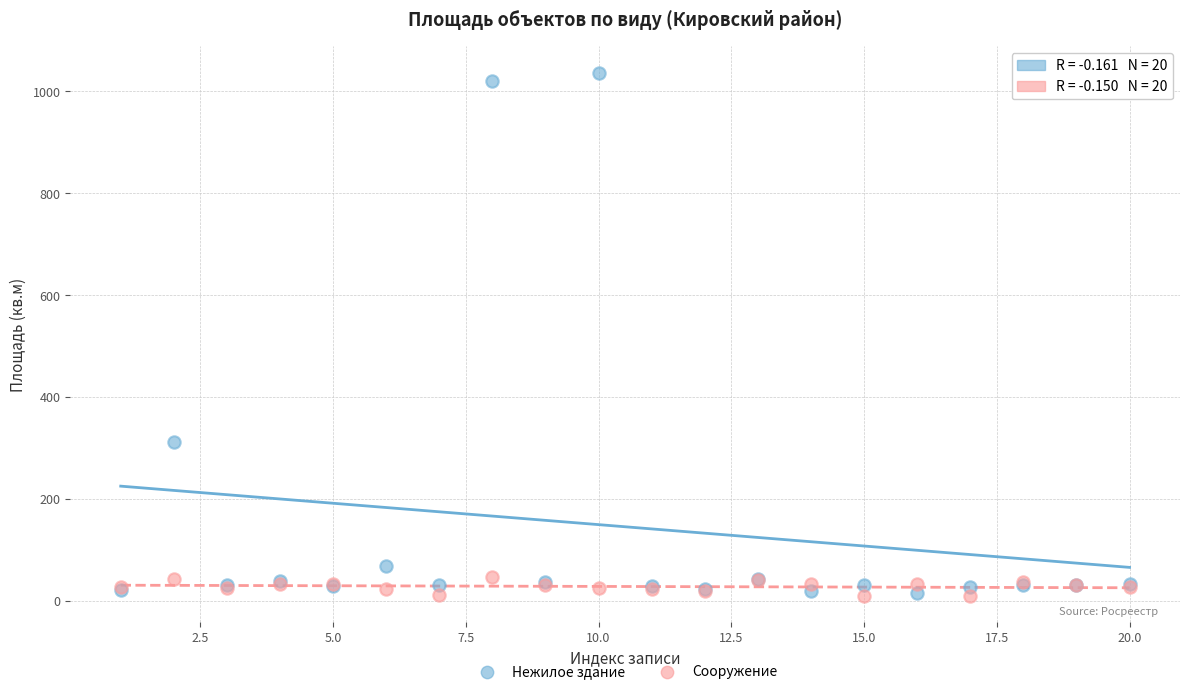

Across all series, what Y value is closest to 523?

311.8